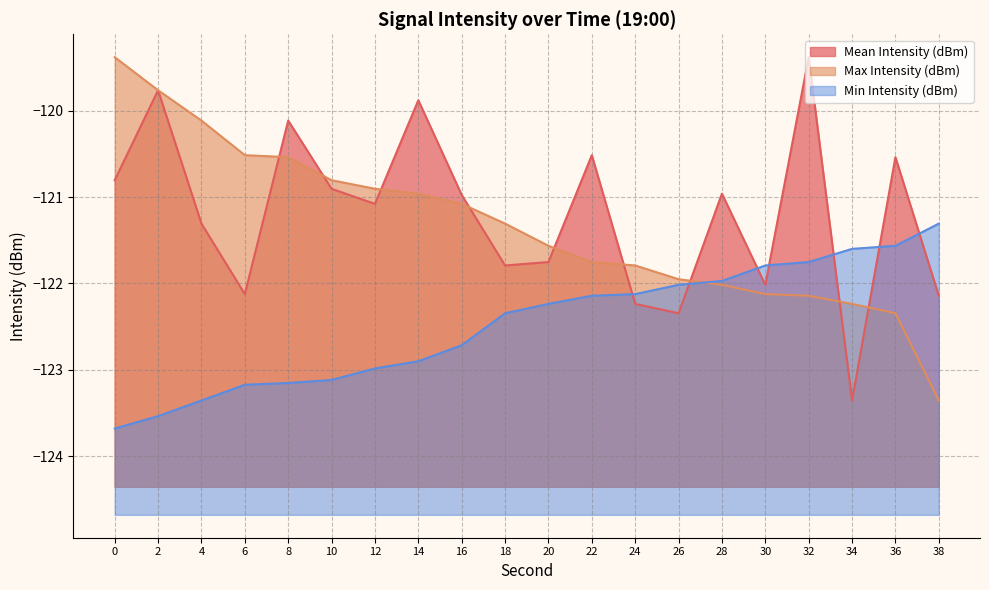

Between which two adjacent categories do Mean Intensity (dBm) and Max Intensity (dBm) first intersect?

6 and 8